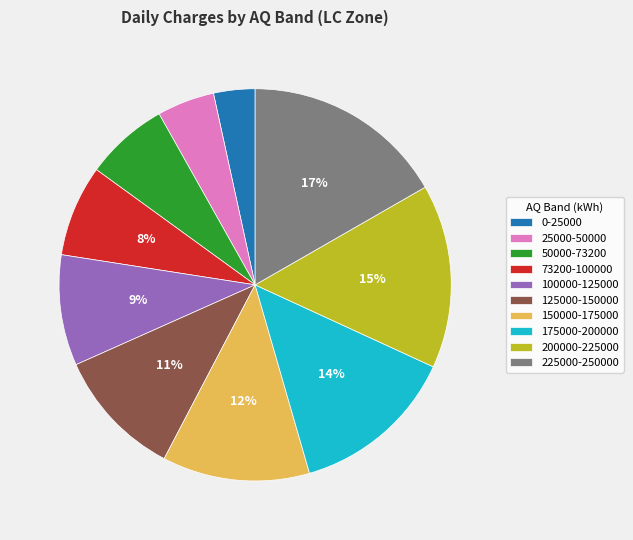

Do 25000-50000 and 73200-100000 together represent more than half of the pie?

No